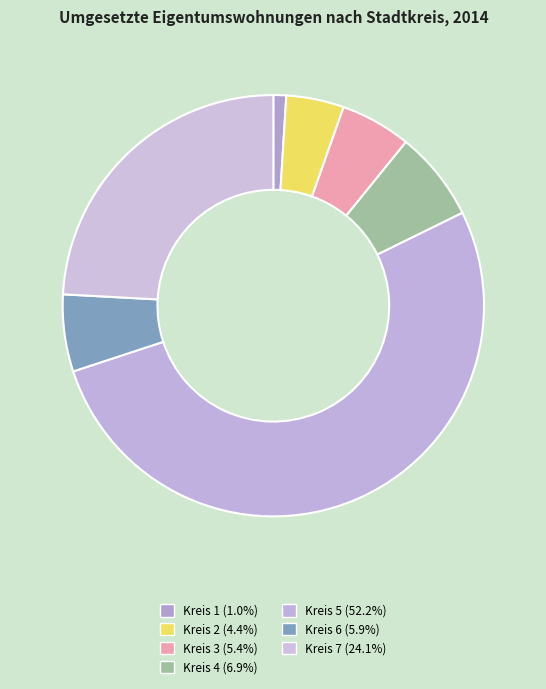

Is the sum of Kreis 4 and Kreis 6 greater than half?

No